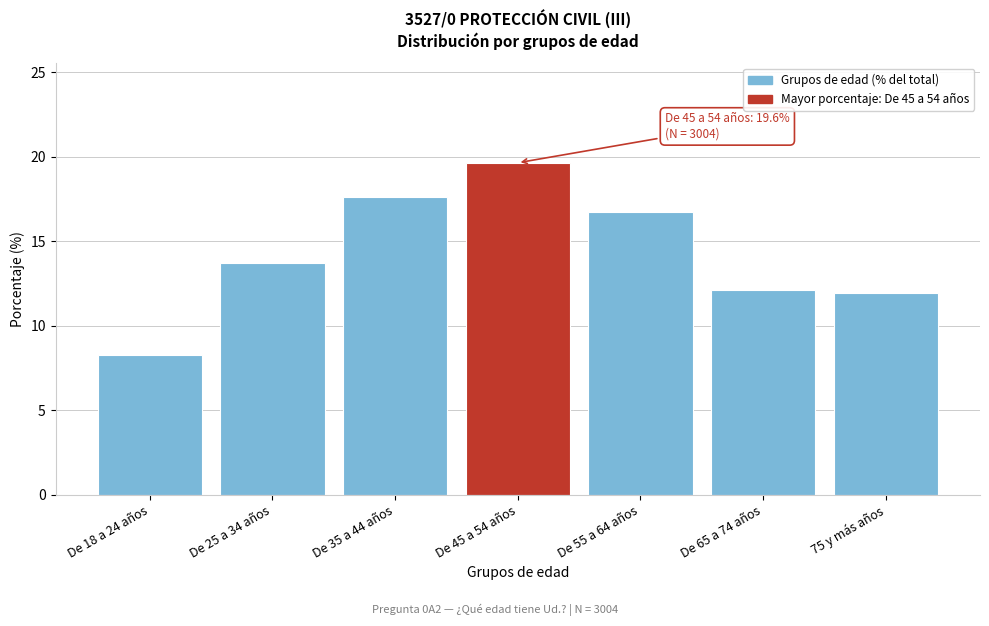

Reading left to right, transcribe all the data shown in this chart.

De 18 a 24 años=8.3	De 25 a 34 años=13.7	De 35 a 44 años=17.6	De 45 a 54 años=19.6	De 55 a 64 años=16.7	De 65 a 74 años=12.1	75 y más años=11.9